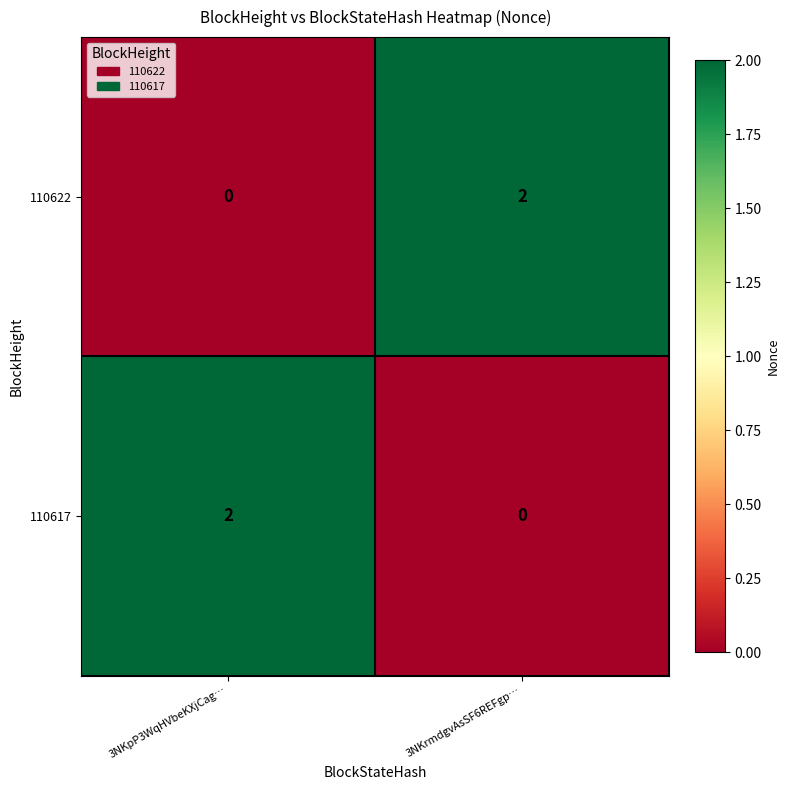

Reading right to left, list all the values displayed in this chart.

110622: 2	0
110617: 0	2